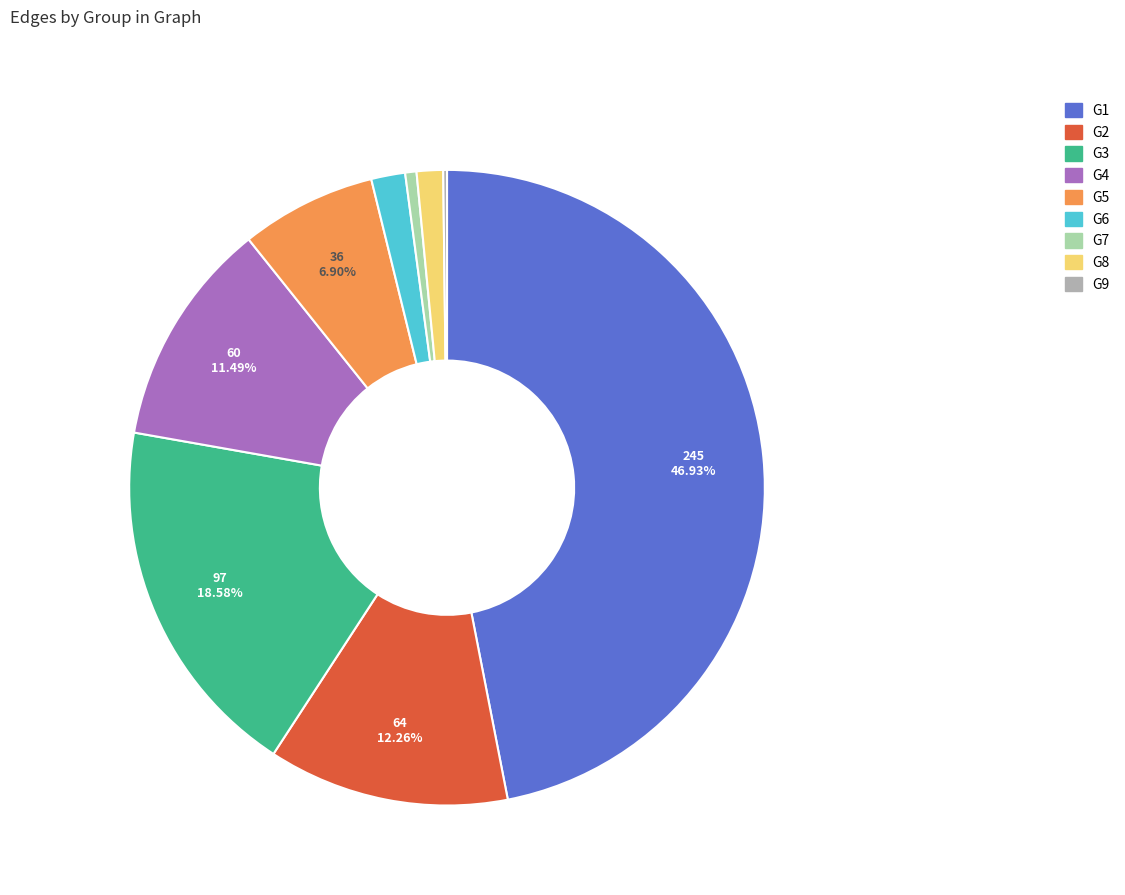

Which has a higher value, G8 or G2?

G2